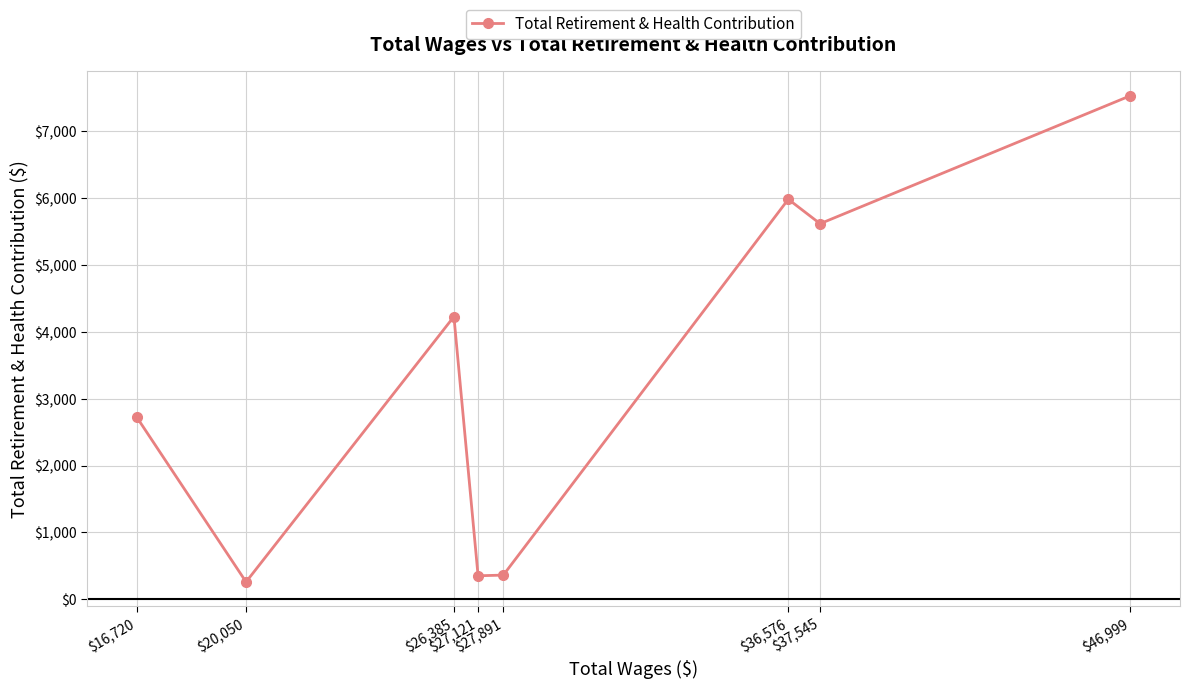

What is the difference between the values at $16,720 and $46,999?

4804